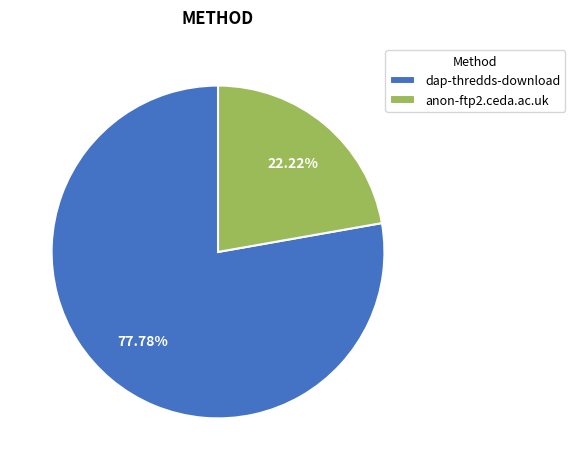

Does anon-ftp2.ceda.ac.uk account for over 50% of the chart?

No